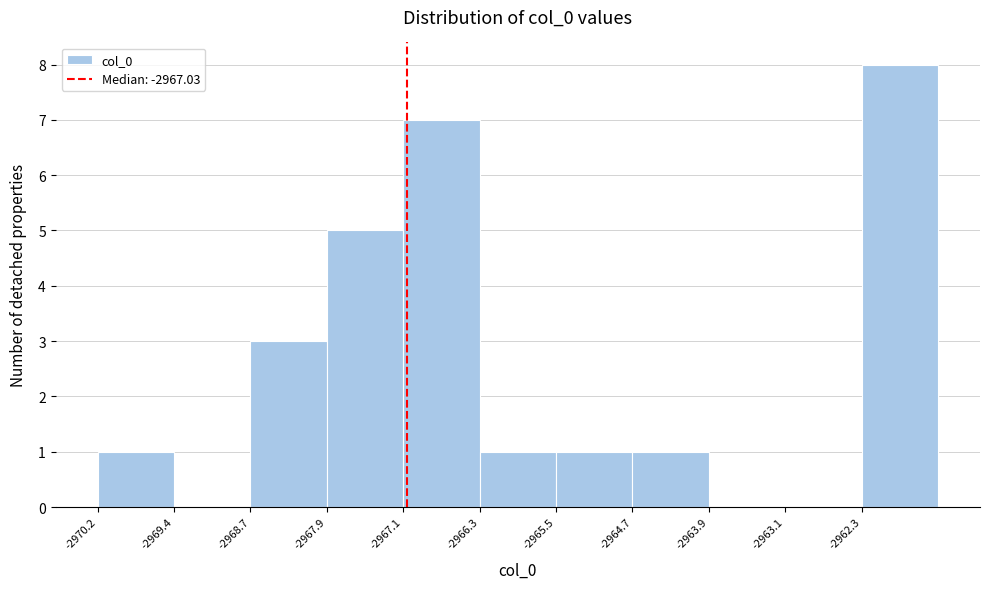

Reading left to right, list every bar in this chart as the range it spans on the x-axis followed by its height. Neither the bar edges nor the heights are printed on the chart, so give them approximately, as read against the axes.

-2970.2 to -2969.4: 1
-2969.4 to -2968.7: 0
-2968.7 to -2967.9: 3
-2967.9 to -2967.1: 5
-2967.1 to -2966.3: 7
-2966.3 to -2965.5: 1
-2965.5 to -2964.7: 1
-2964.7 to -2963.9: 1
-2963.9 to -2963.1: 0
-2963.1 to -2962.3: 0
-2962.3 to -2961.5: 8